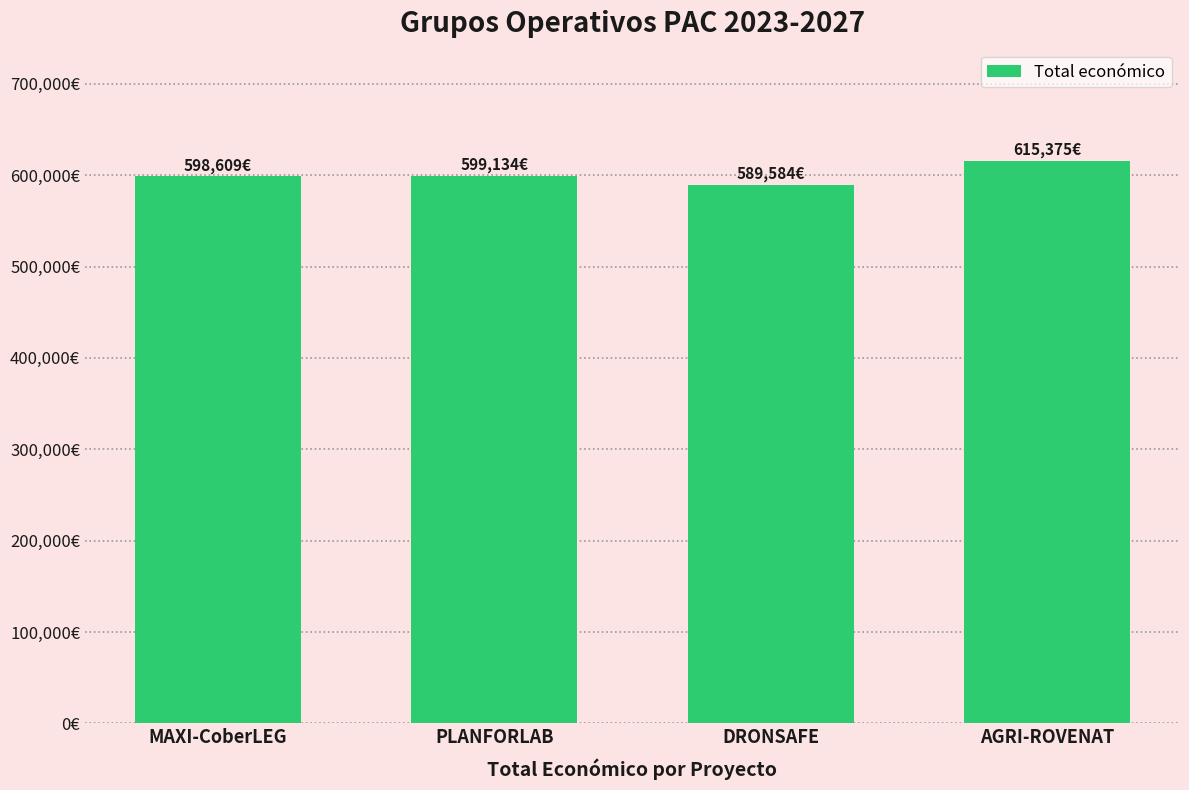

Does the chart contain stacked bars?

No